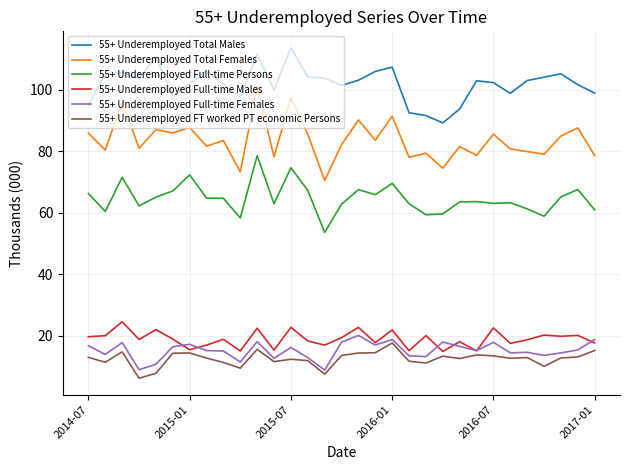

Which series has the largest range (max minus min)?

55+ Underemployed Total Females